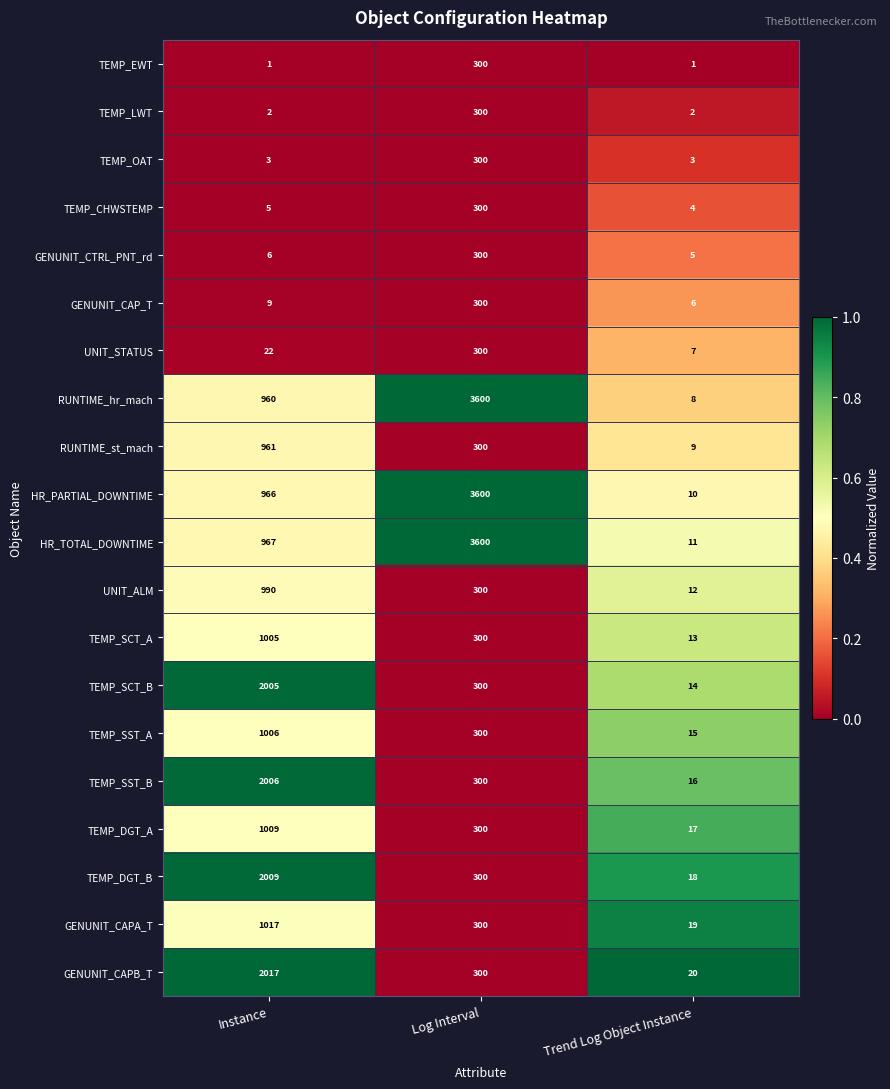

Which category has the highest value across all series?

Log Interval